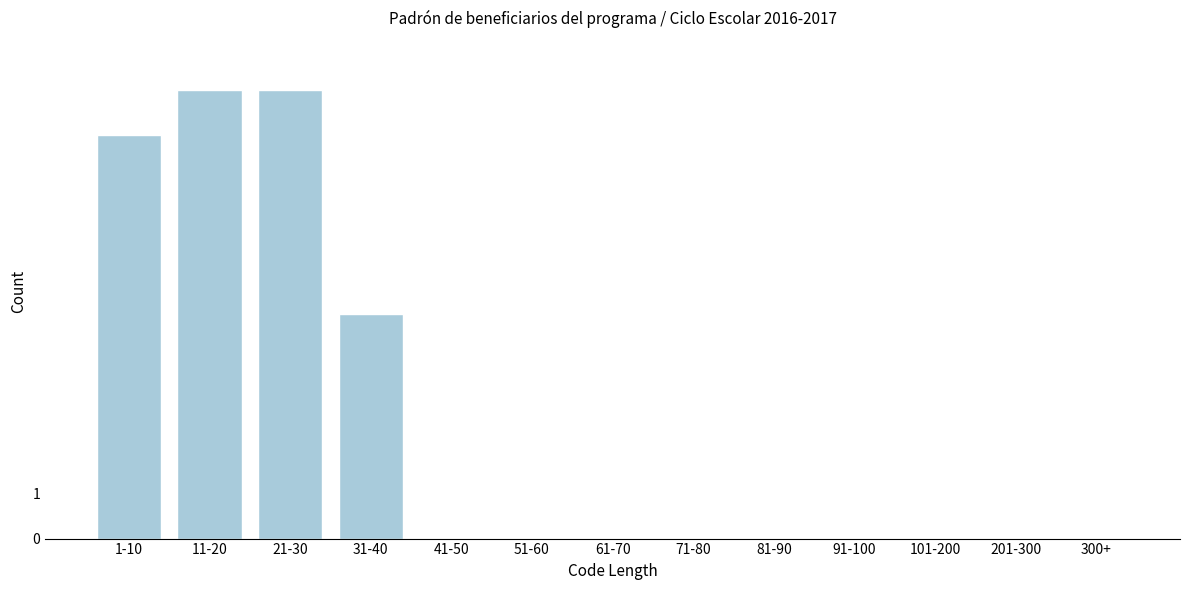

Reading right to left, extract all data points from this chart.

300+=0	201-300=0	101-200=0	91-100=0	81-90=0	71-80=0	61-70=0	51-60=0	41-50=0	31-40=5	21-30=10	11-20=10	1-10=9